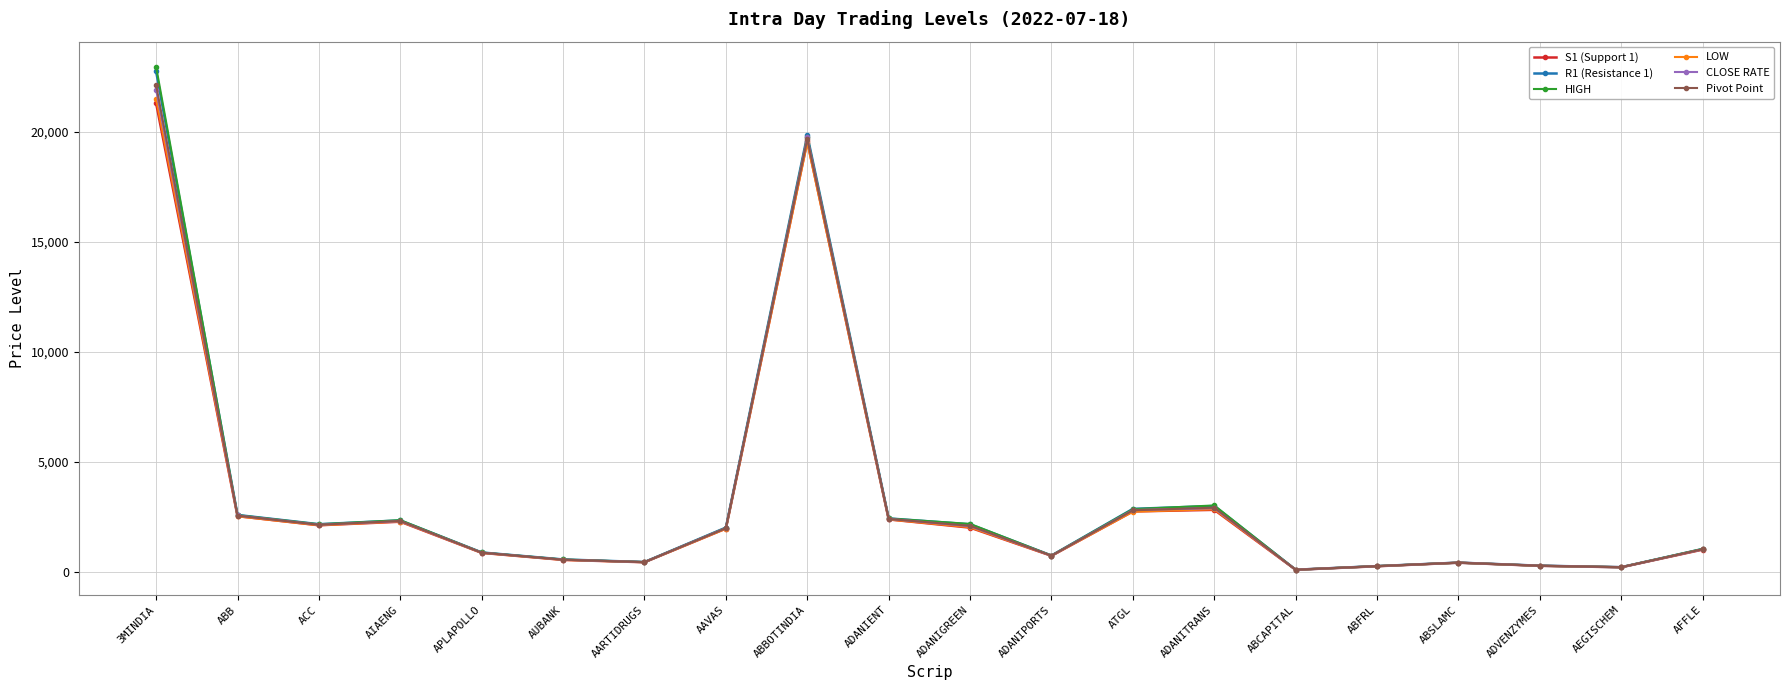

What is the label of the 17th point from the left?

ABSLAMC